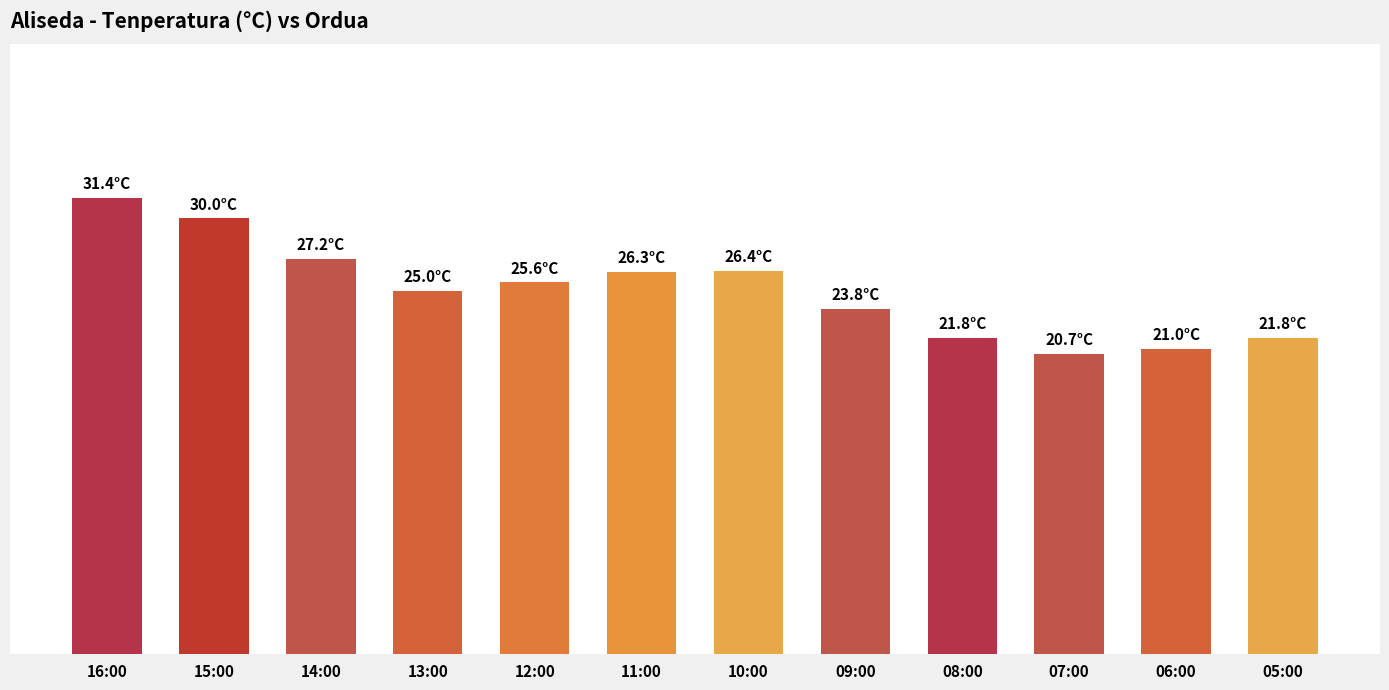

Where does the data first go above 25?

16:00